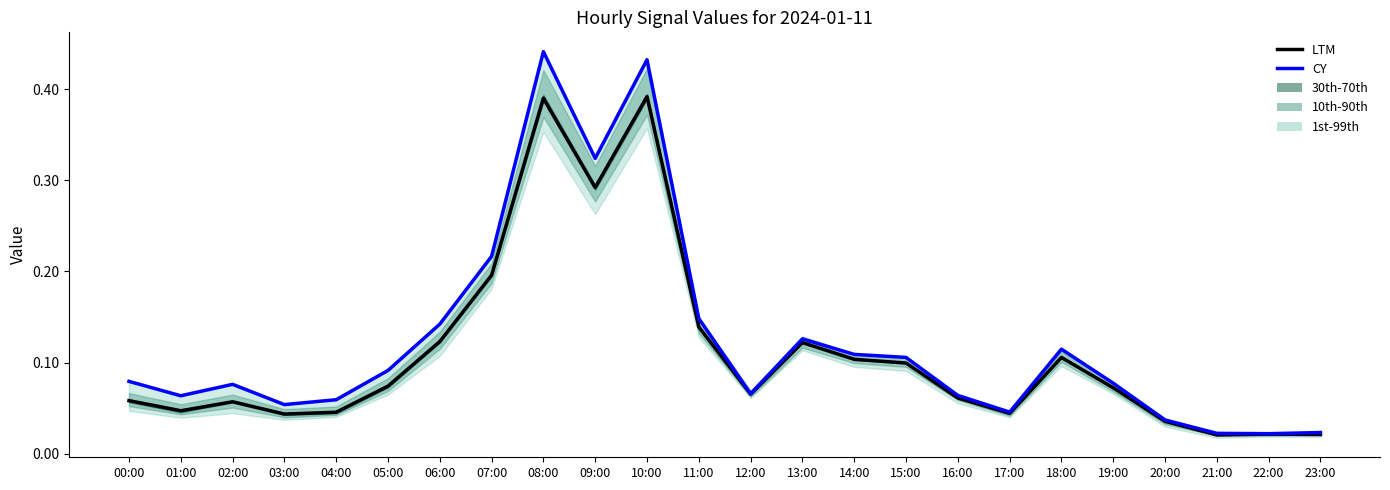

Which has a higher value, 19:00 or 04:00?

19:00